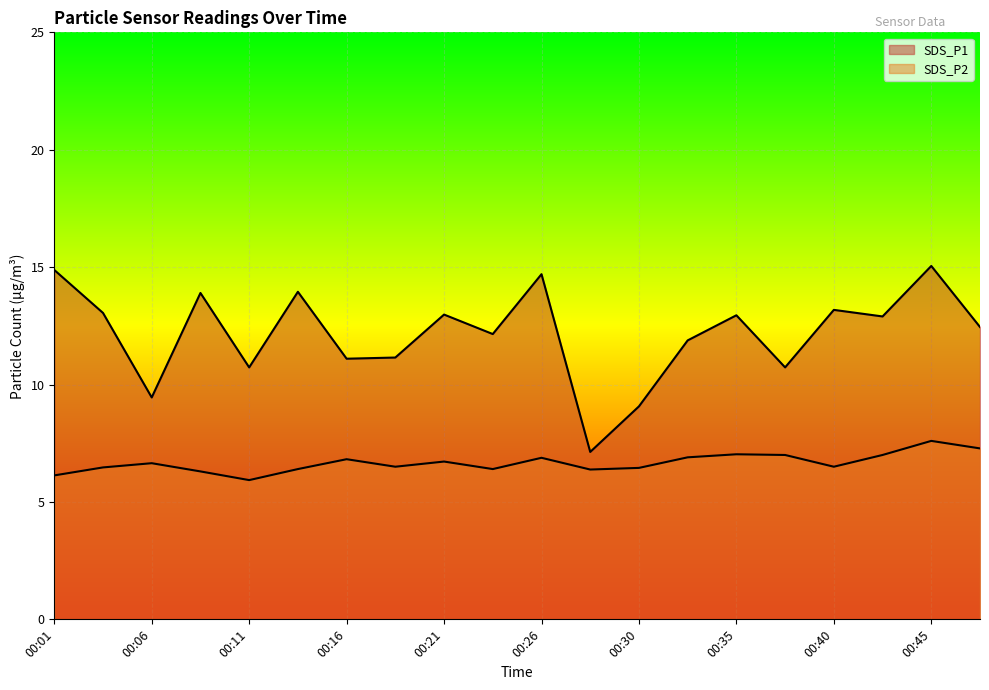

At which label does SDS_P2 reach its minimum?

00:11